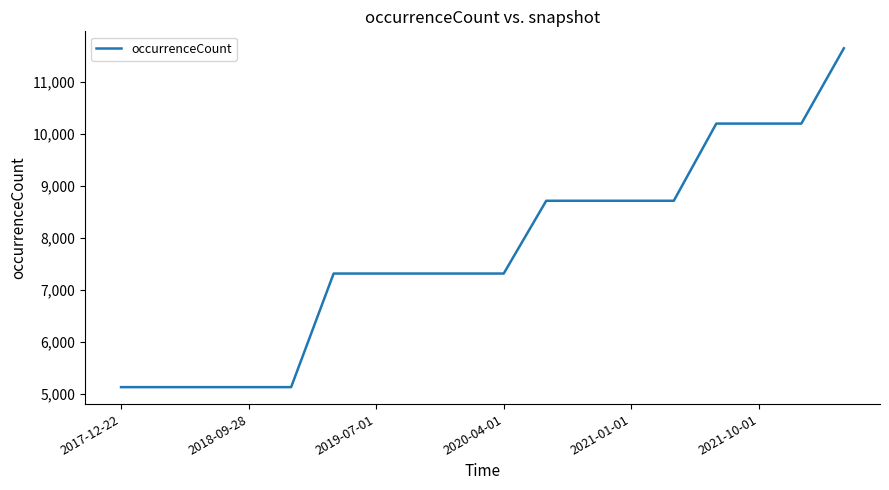

What is the difference between the maximum and minimum values?

6524